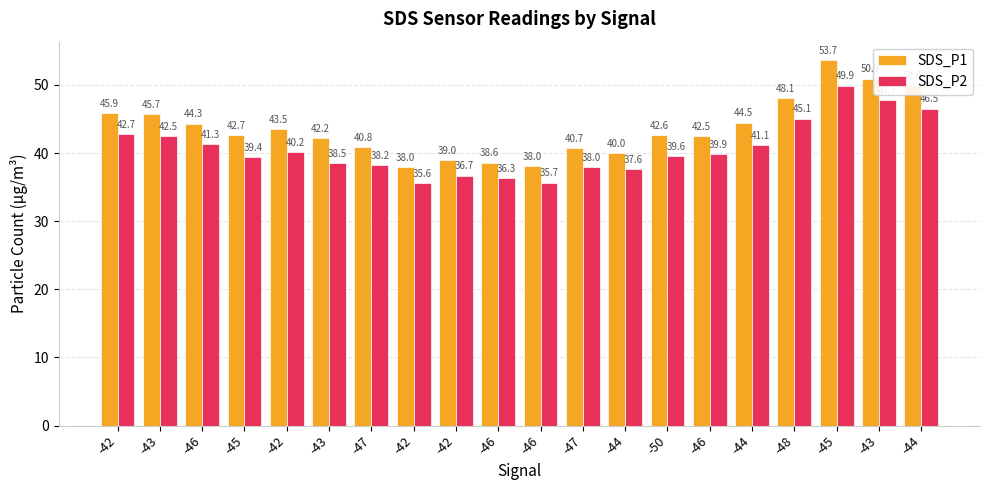

The SDS_P2 series shows 14.4 at -44. True or false?

False